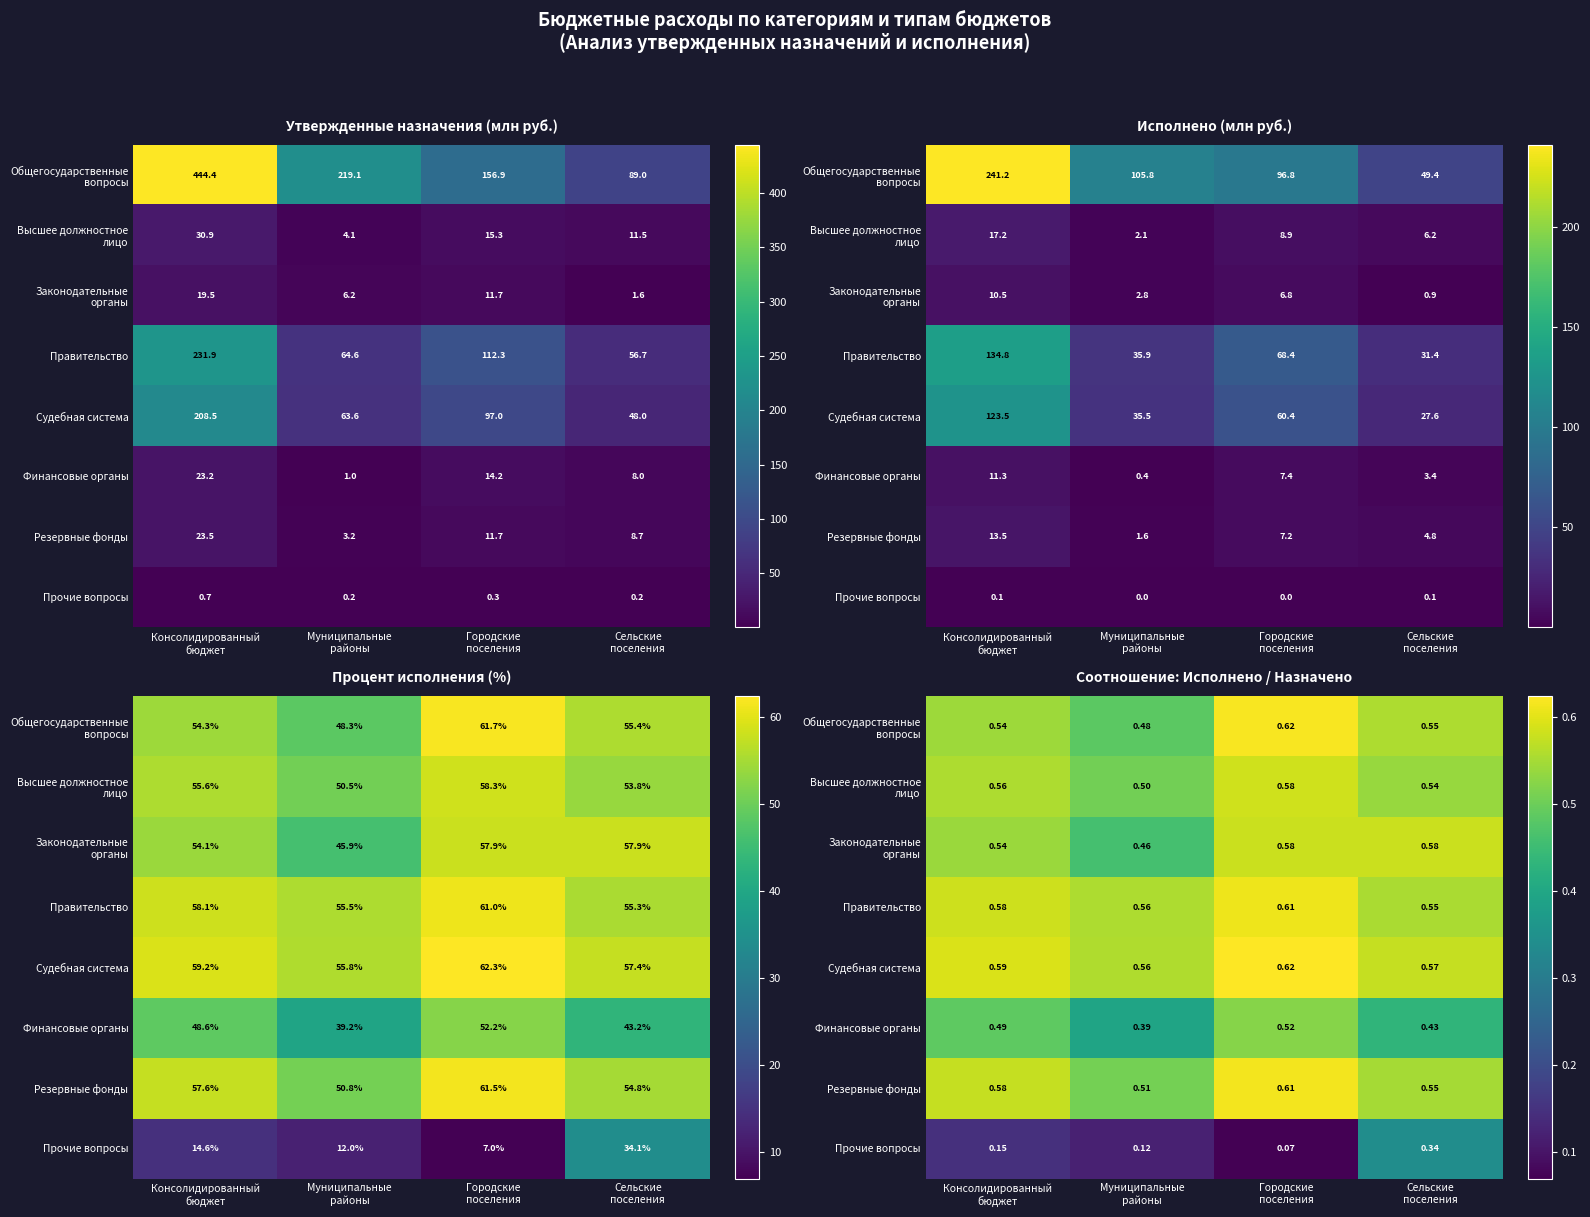

Which category has the highest value across all series?

Городские
поселения